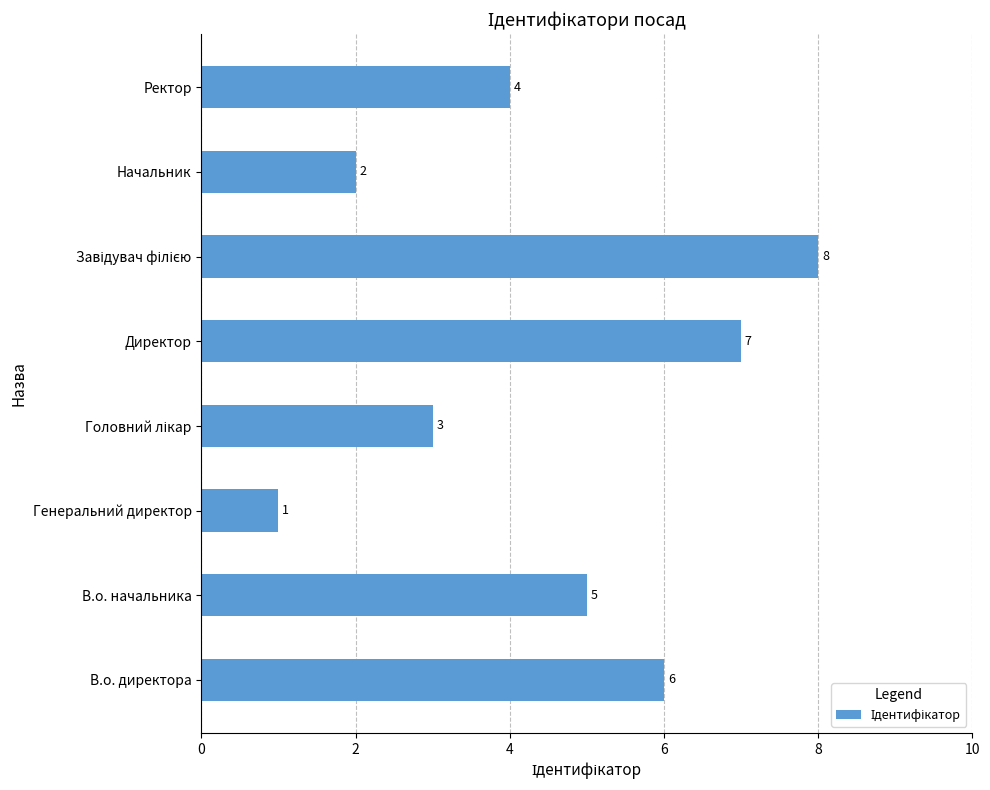

How many values are below 5?

4